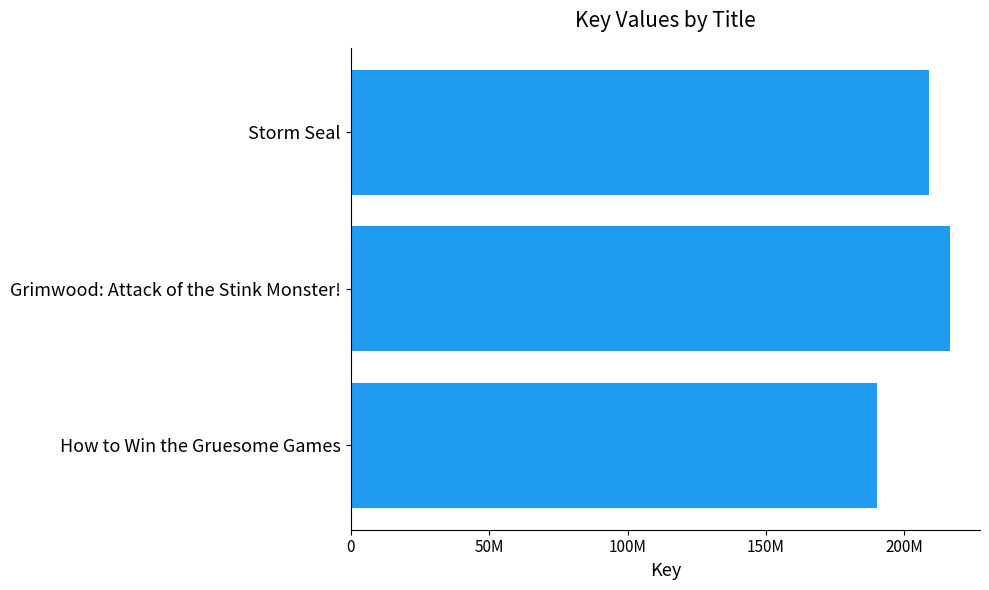

List the labels in order of value, largest first.

Grimwood: Attack of the Stink Monster!, Storm Seal, How to Win the Gruesome Games